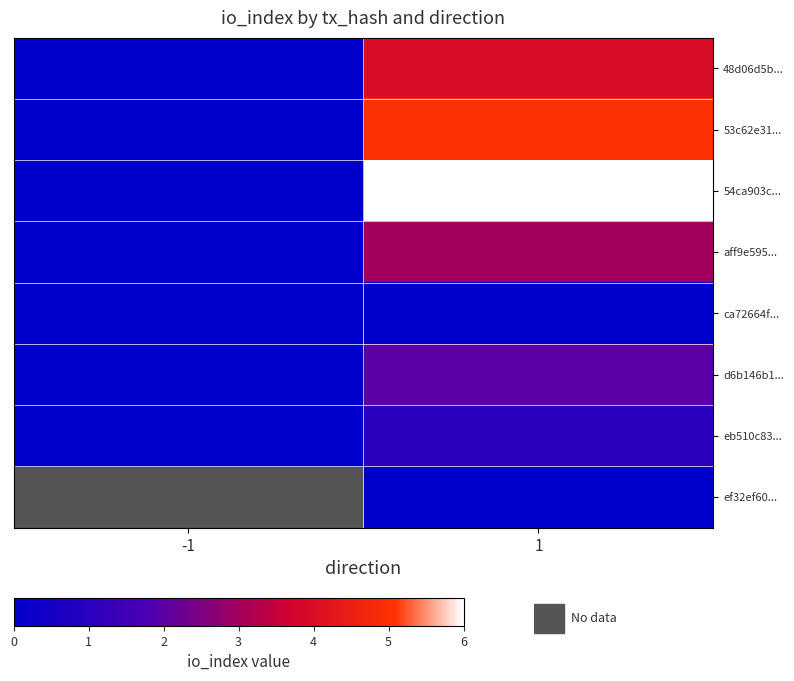

At how many categories does at least one series exceed 2?

1